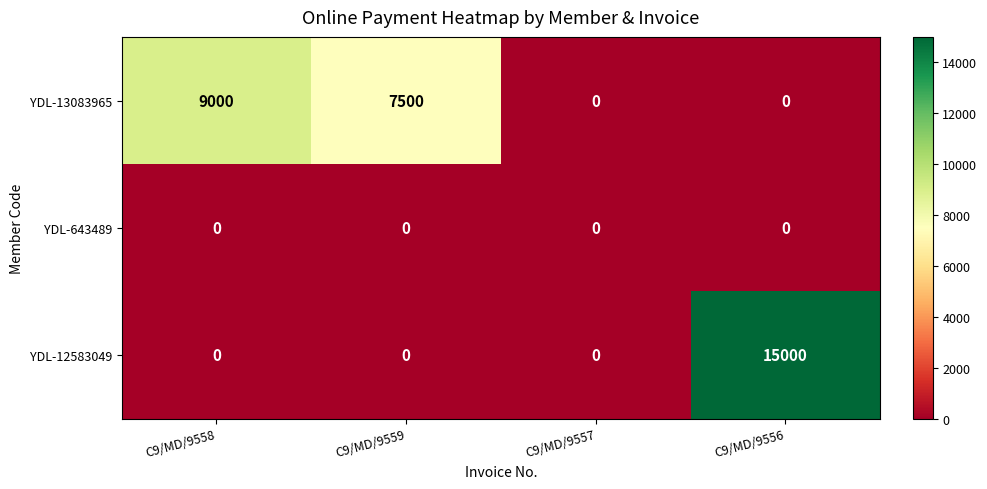

Reading left to right, list all the values displayed in this chart.

YDL-13083965: C9/MD/9558=9000	C9/MD/9559=7500	C9/MD/9557=0	C9/MD/9556=0
YDL-643489: C9/MD/9558=0	C9/MD/9559=0	C9/MD/9557=0	C9/MD/9556=0
YDL-12583049: C9/MD/9558=0	C9/MD/9559=0	C9/MD/9557=0	C9/MD/9556=15000